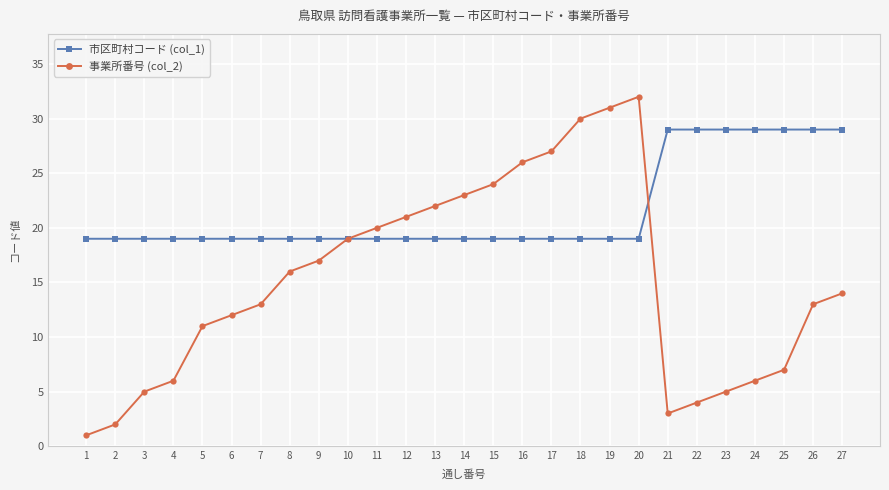

True or false: 事業所番号 (col_2) has a value of 7 at 27.

False